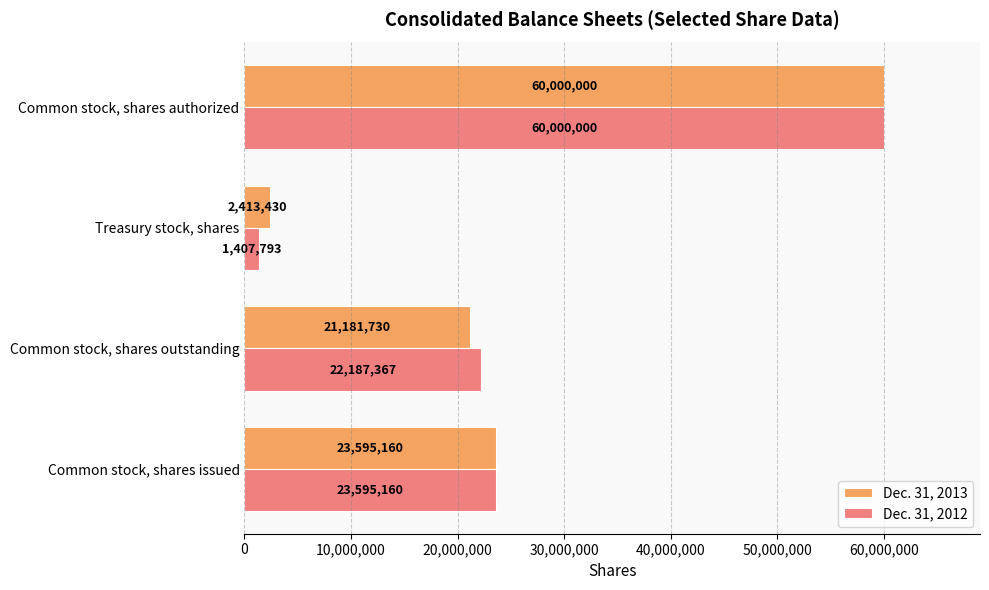

What is the spread (max minus min) of values at Treasury stock, shares?

1005637